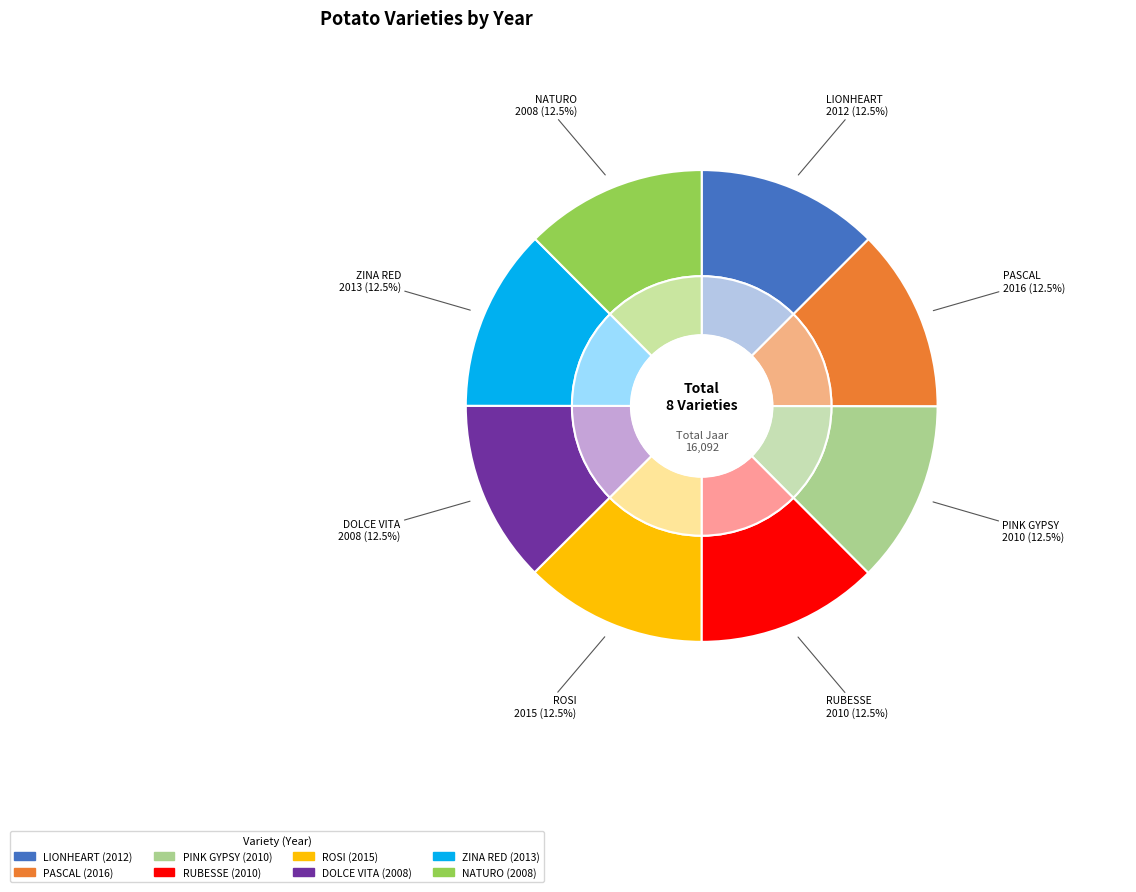

Is the sum of RUBESSE and PASCAL greater than half?

No